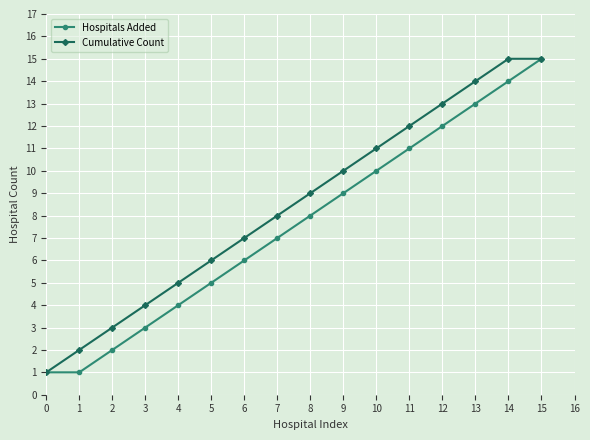

What is the highest value of the Cumulative Count series?

15